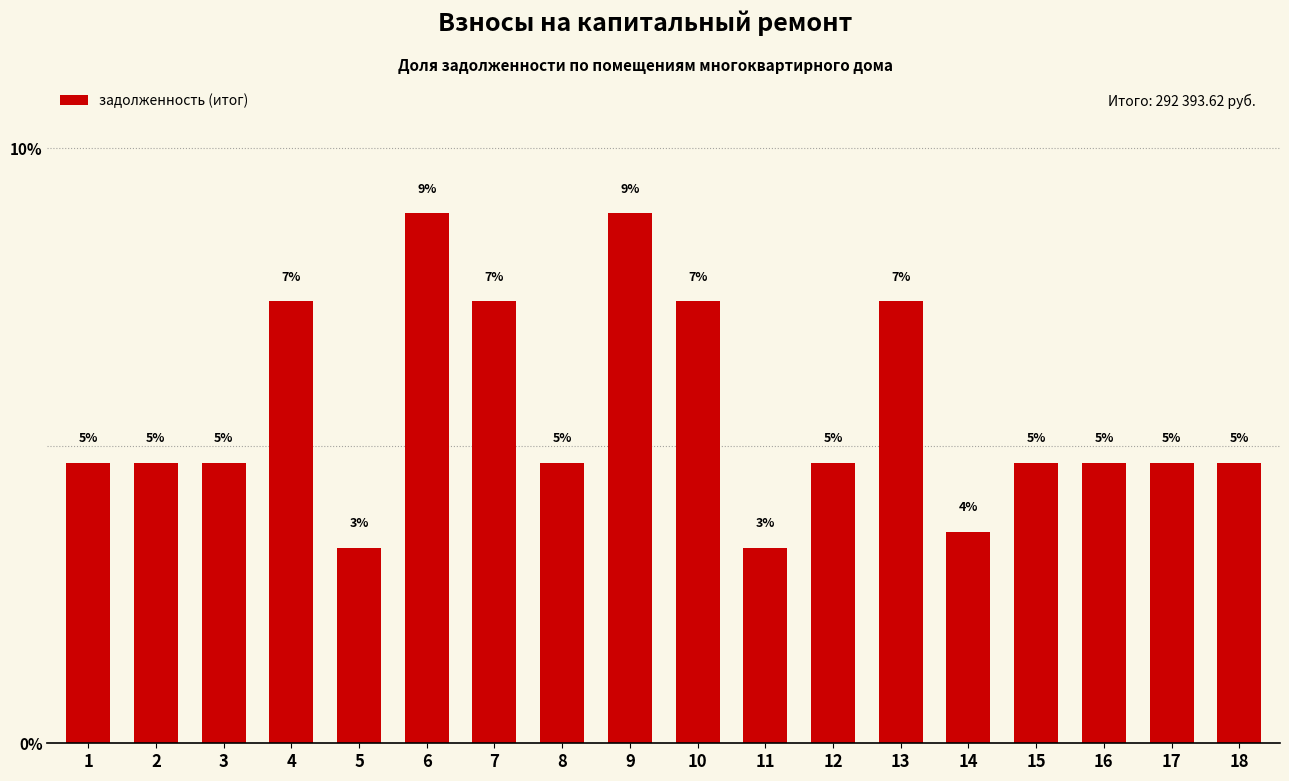

How many bars are there in total?

18